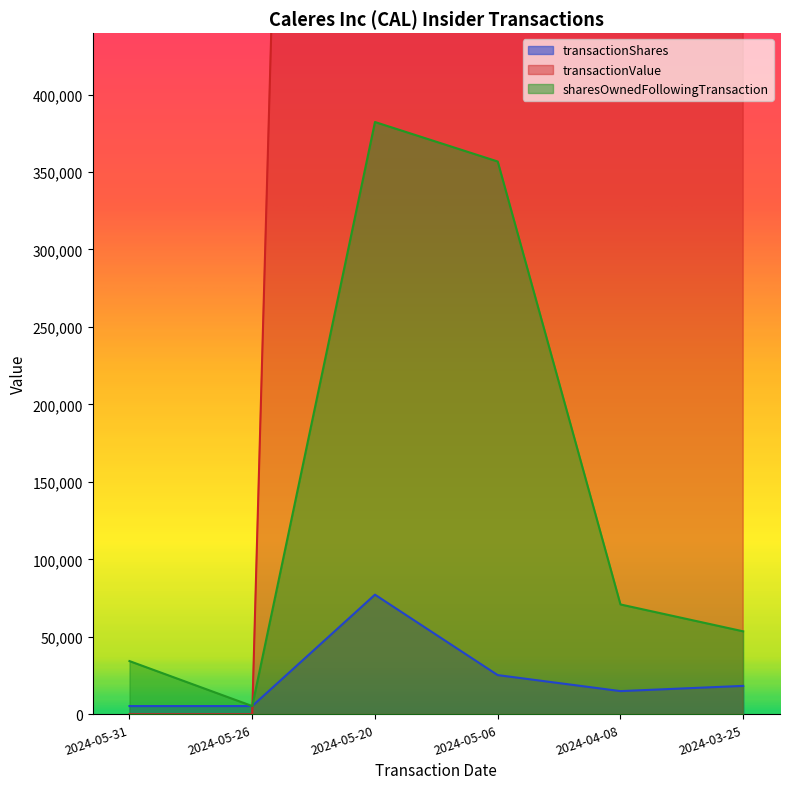

Reading left to right, what are all the values shown in this chart?

transactionShares: 5349	5349	77246	25332	15000	18373
transactionValue: 0	0	2839988	953168	555000	753457
sharesOwnedFollowingTransaction: 34377	5349	382273	356790	70934	53577